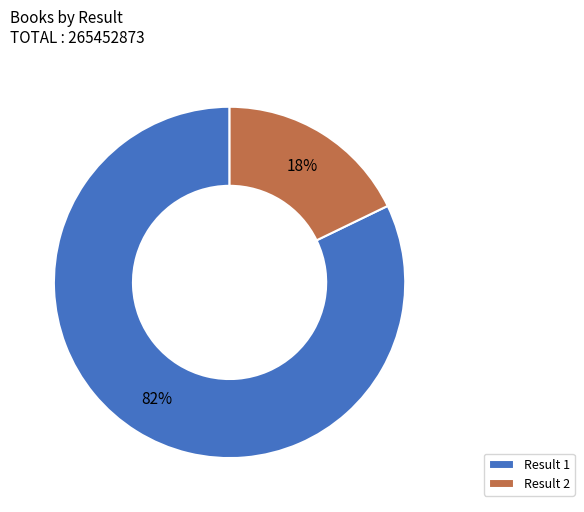

Do Result 2 and Result 1 together represent more than half of the pie?

Yes